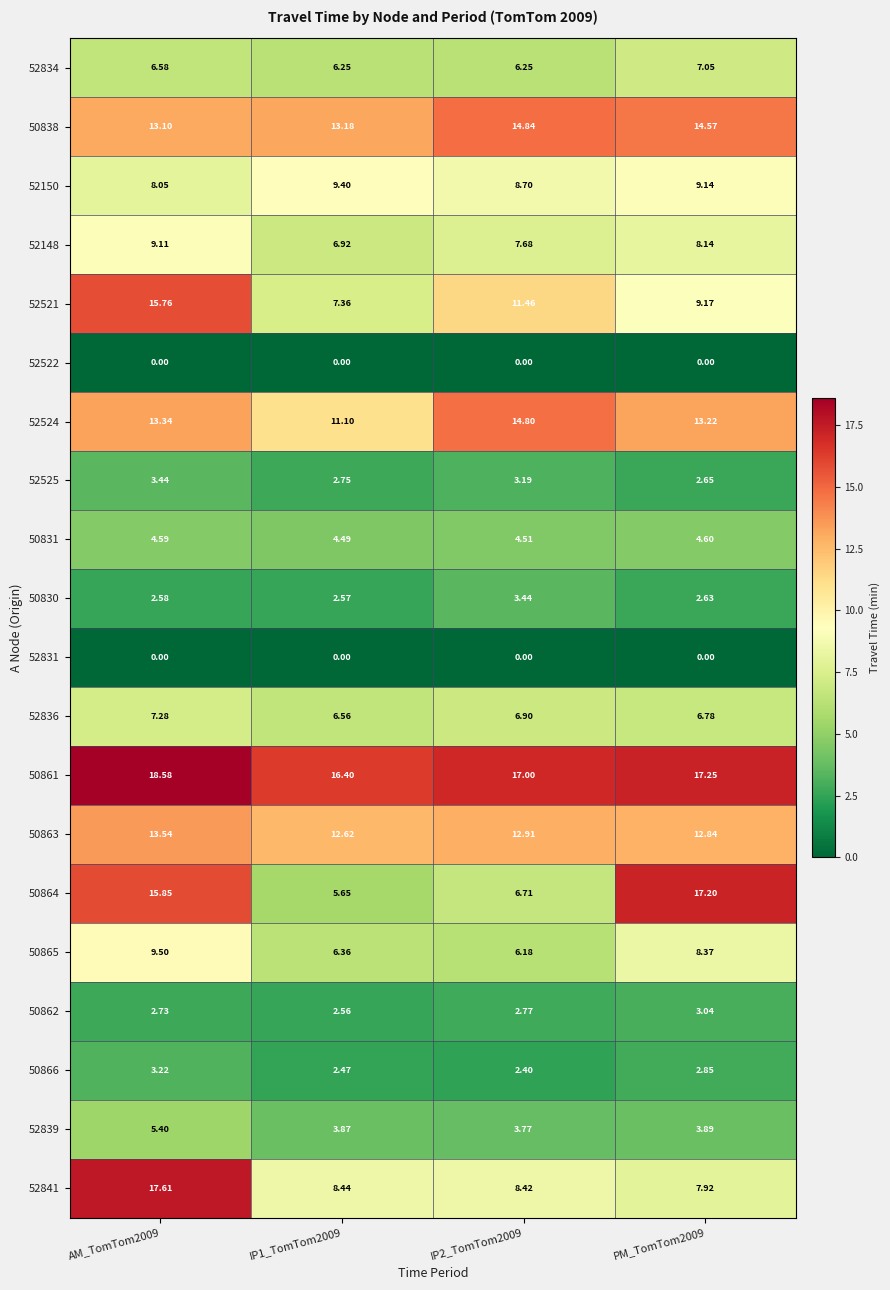

Is the value of 50831 at IP2_TomTom2009 greater than the value of 52150 at PM_TomTom2009?

No